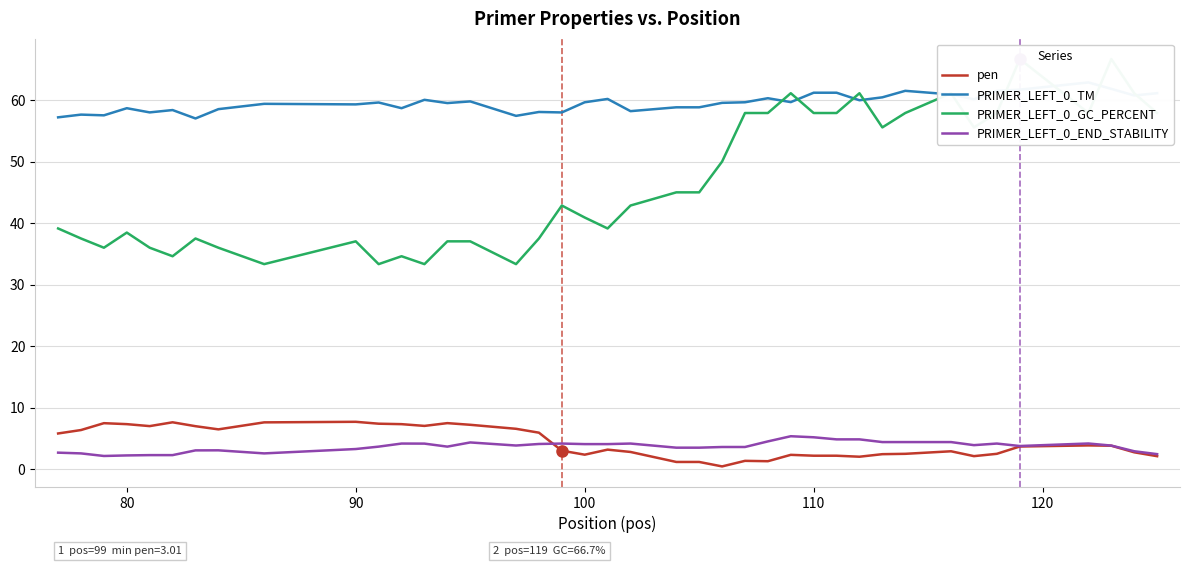

True or false: pen and PRIMER_LEFT_0_GC_PERCENT cross at least once.

False